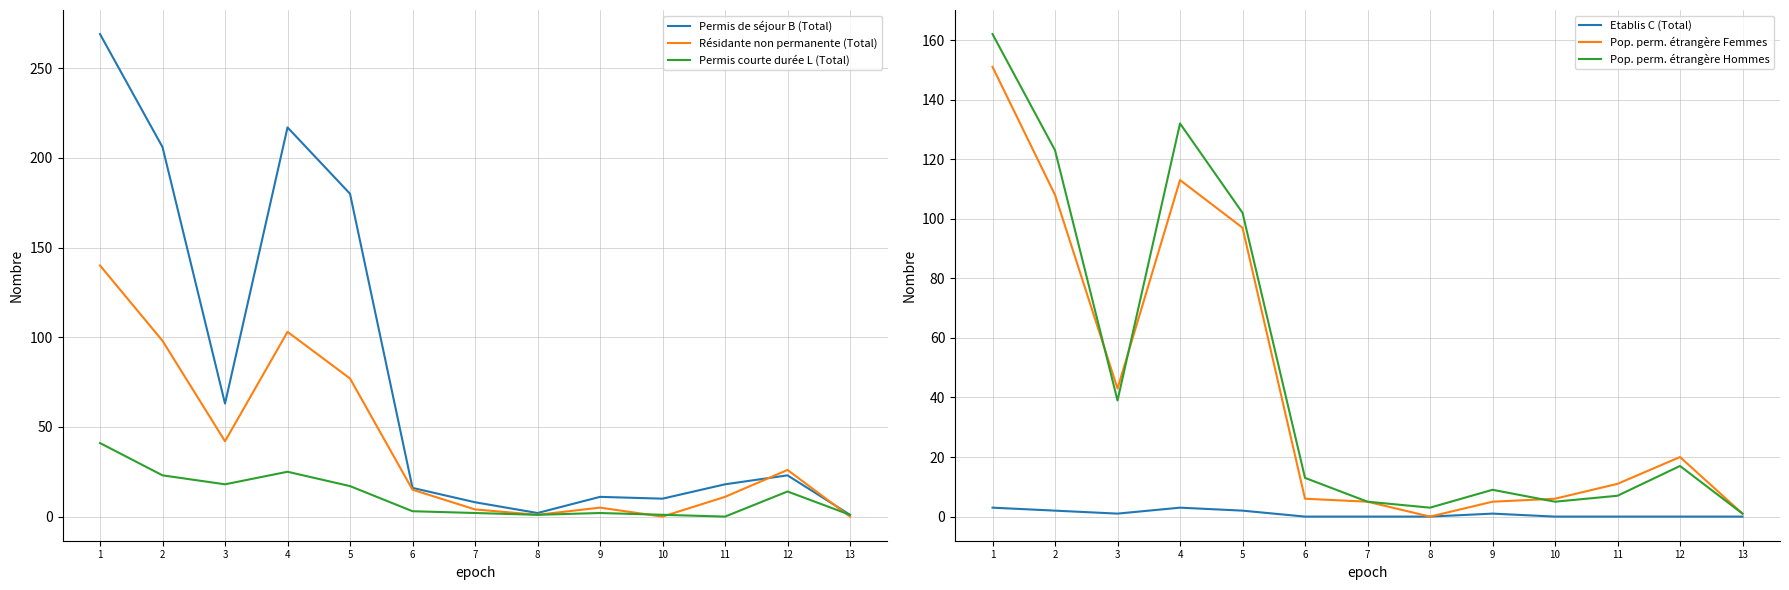

True or false: Permis courte durée L (Total) and Etablis C (Total) cross at least once.

False